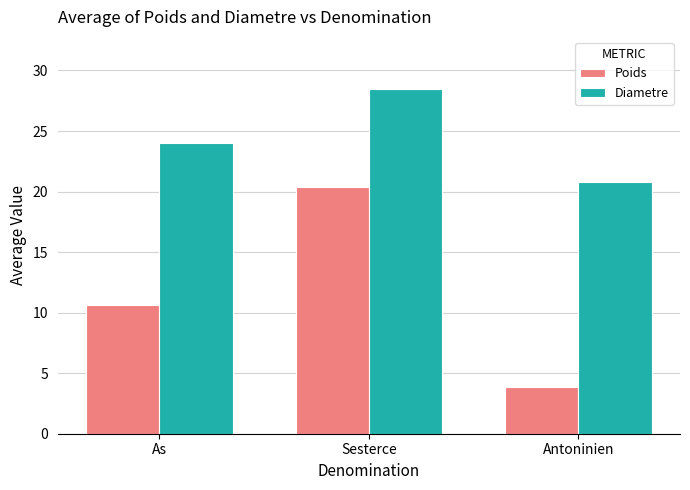

What position from the right is As?

3